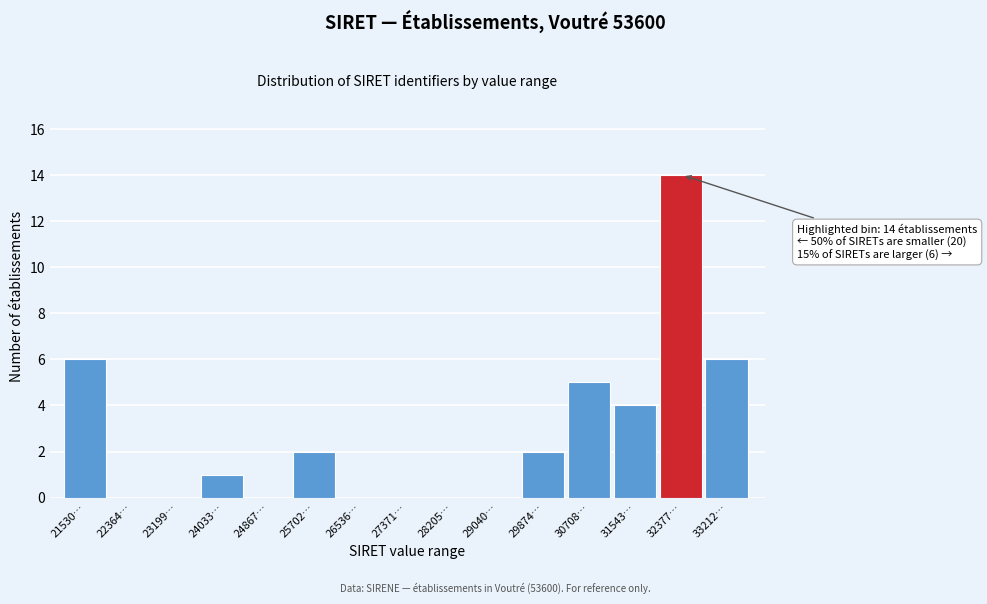

Reading left to right, extract all data points from this chart.

21530…=6	22364…=0	23199…=0	24033…=1	24867…=0	25702…=2	26536…=0	27371…=0	28205…=0	29040…=0	29874…=2	30708…=5	31543…=4	32377…=14	33212…=6